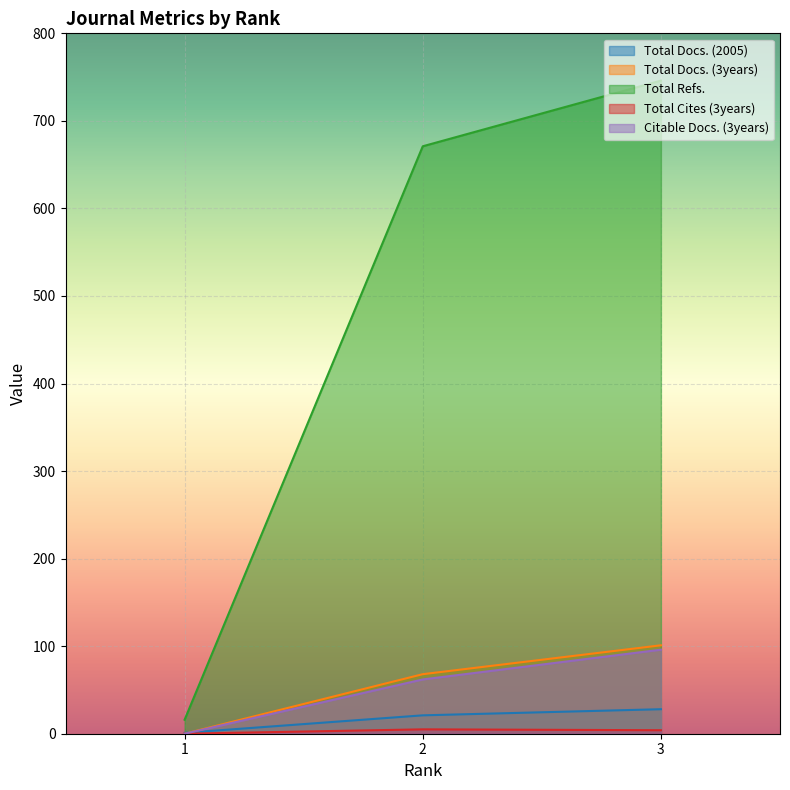

What is the maximum value for Total Docs. (3years)?

101